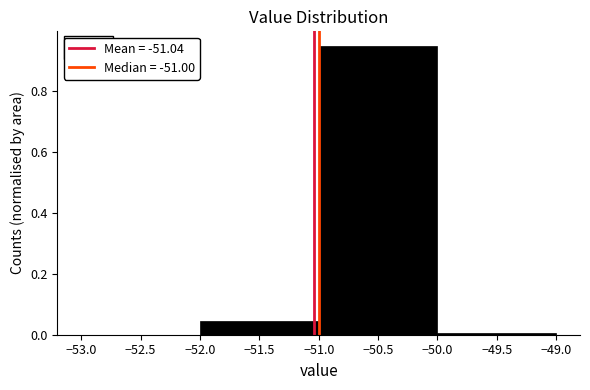

Over which range of the x-axis is the bar tallest?

-51.0 to -50.0